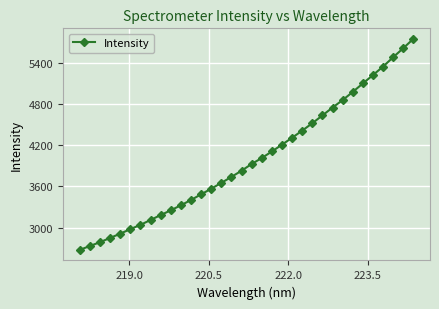

What is the value of the 7th point from the left?

3039.1